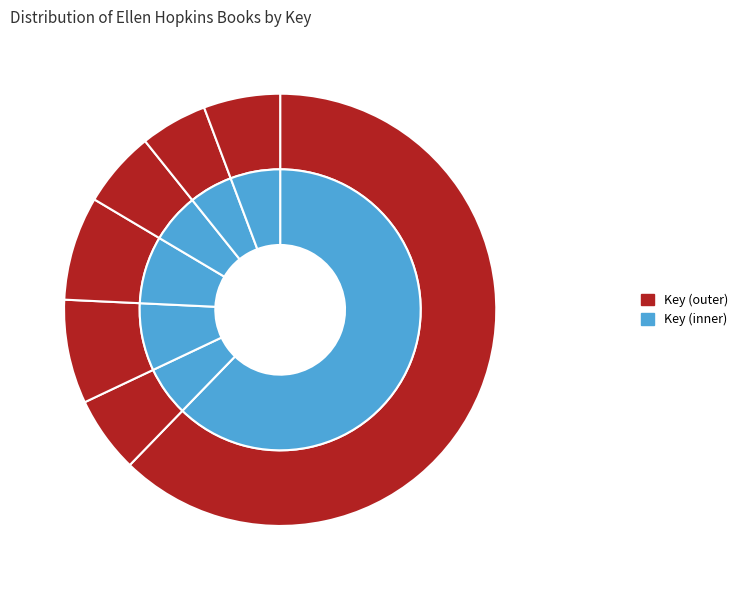

Does any single category account for the majority?

Yes